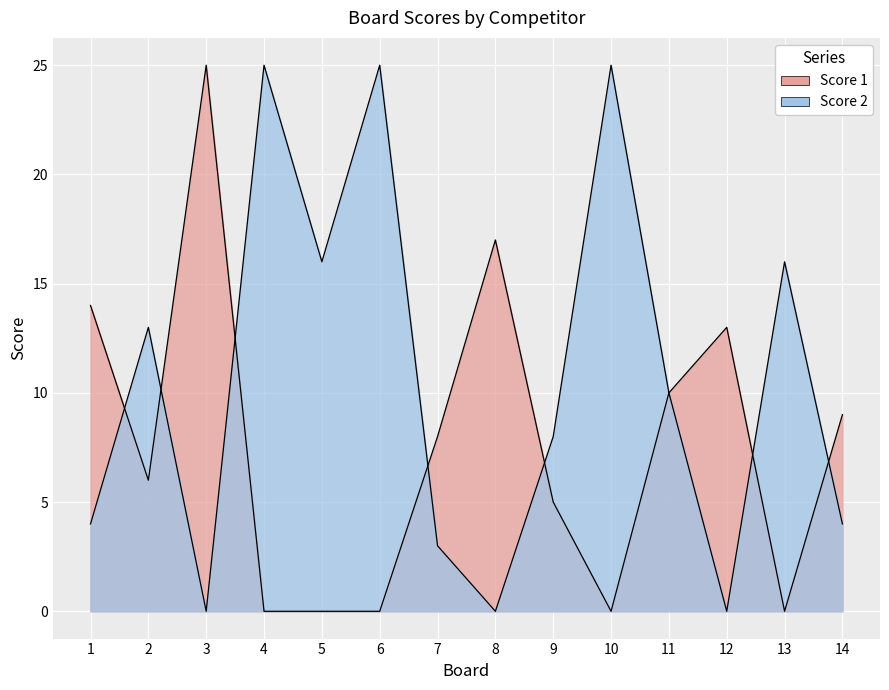

The Score 2 series shows 3 at 7. True or false?

True